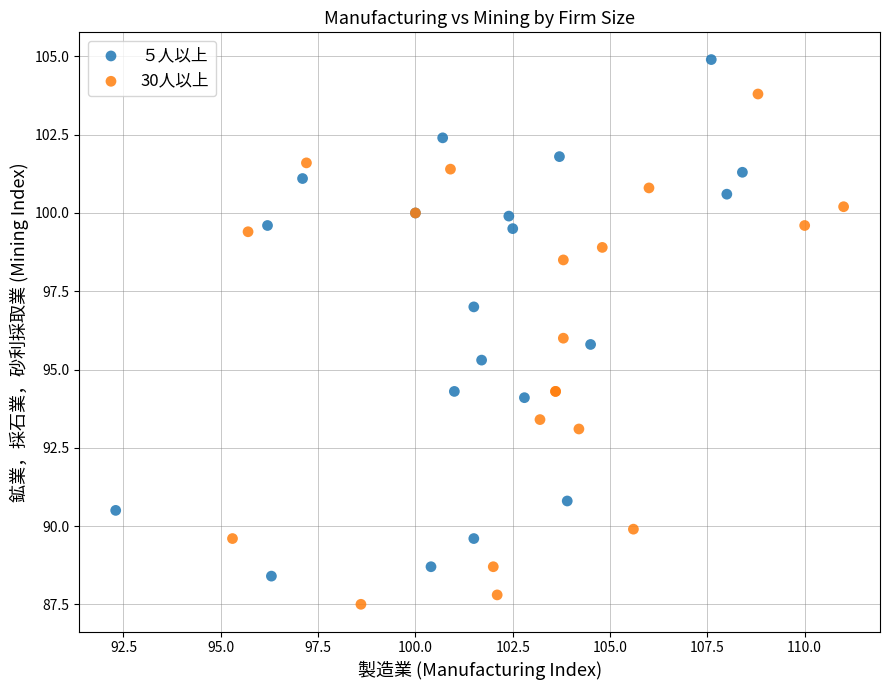

What are all the series names shown in the legend?

５人以上, 30人以上